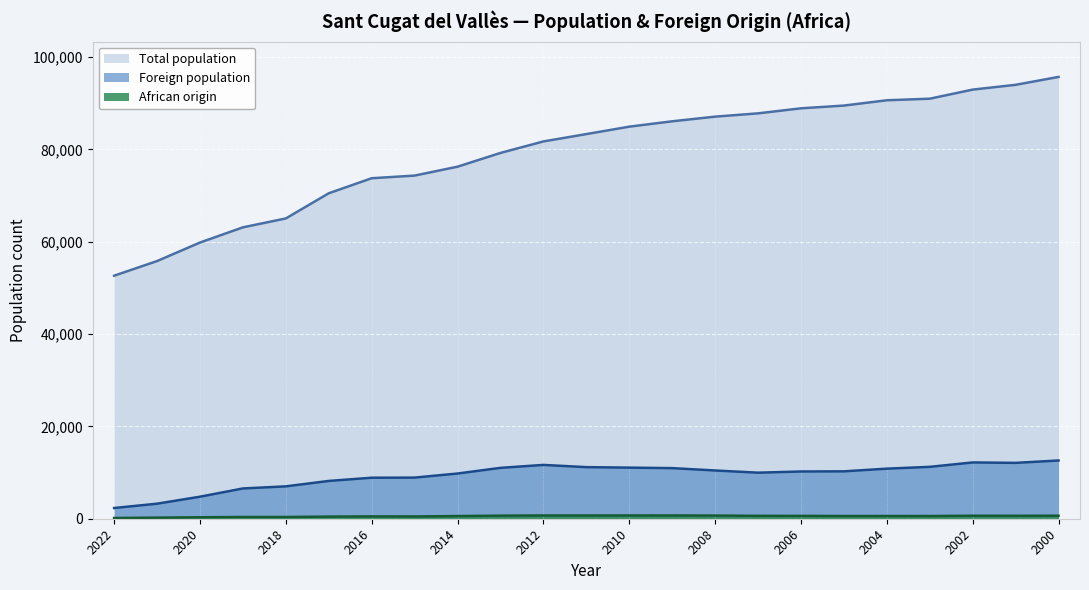

What is the sum of all Foreign population values?

215523